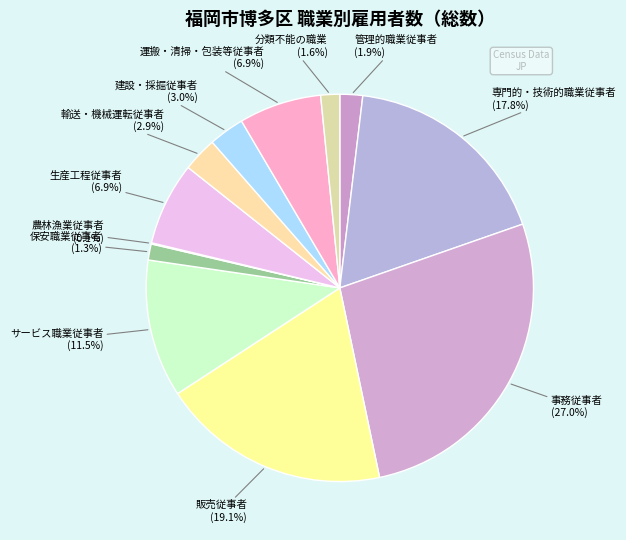

How many slices are in this pie chart?

12